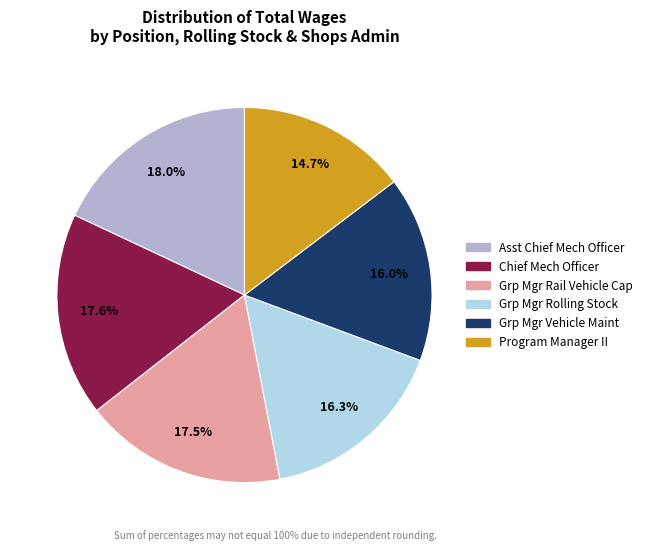

Is there any slice that represents more than half of the pie?

No